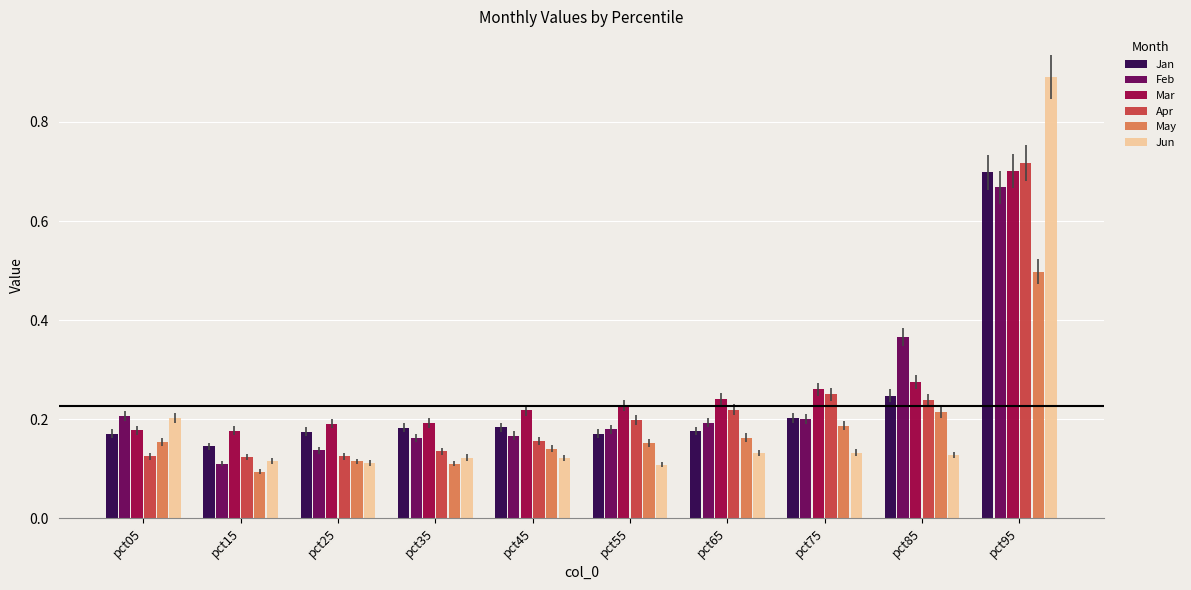

At how many categories does at least one series exceed 0?

10